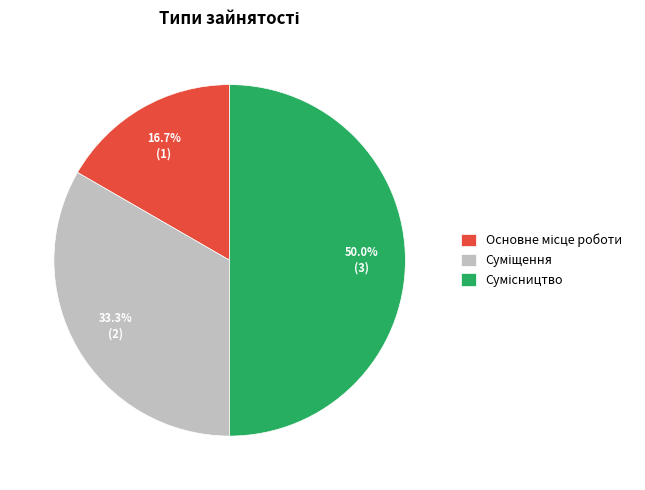

What is the change in value from Основне місце роботи to Сумісництво?

+2